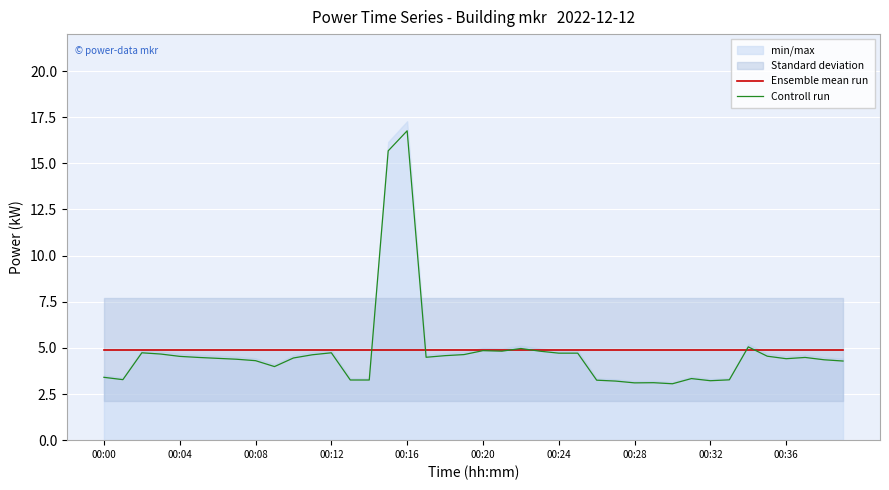

How many interior local peaks does the Controll run series have?

9